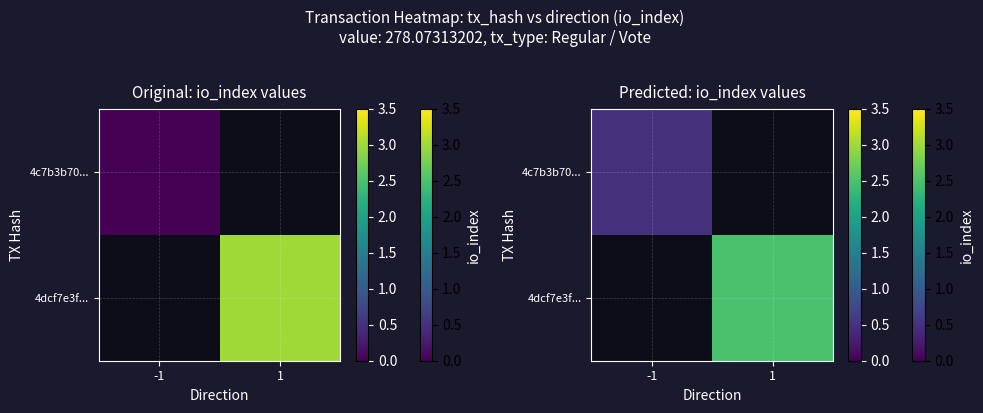

What value does the 4c7b3b70... series have at -1?

0.5